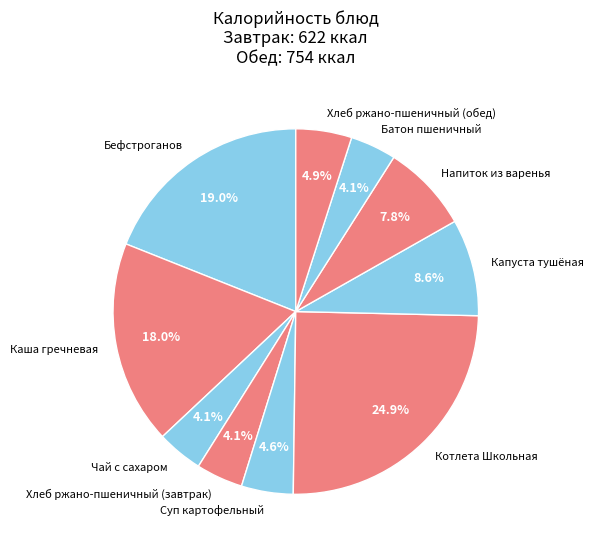

What percentage is NOT represented by Батон пшеничный?

95.9%